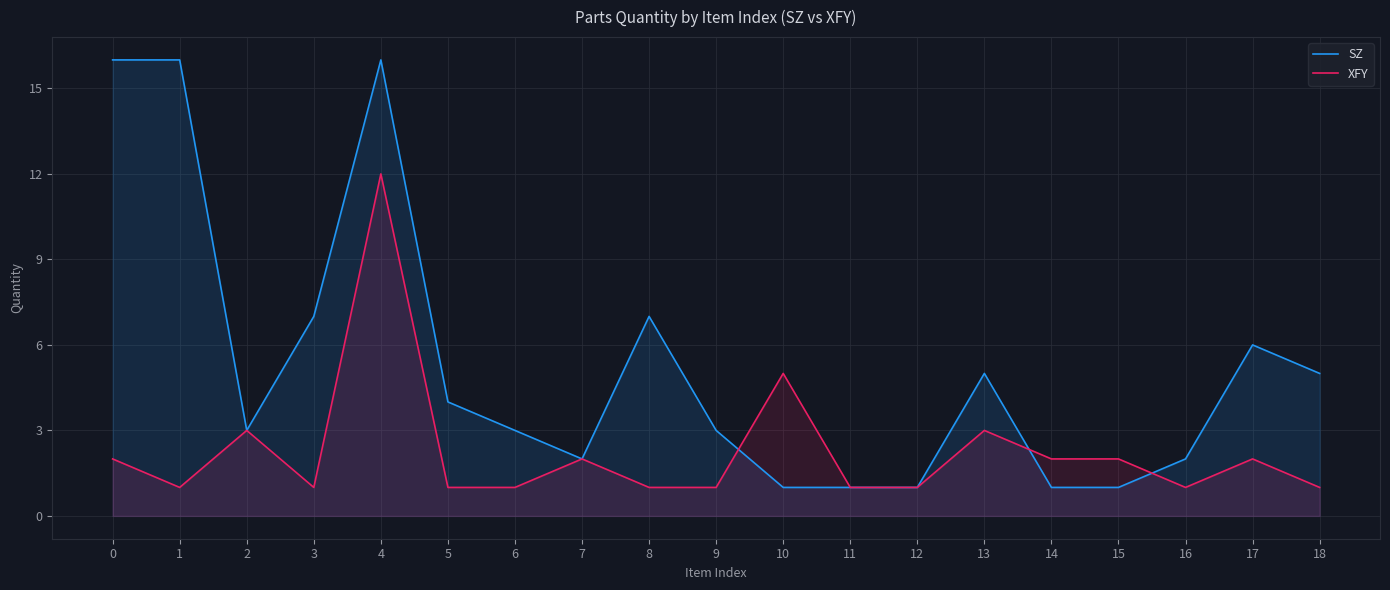

Reading right to left, extract all data points from this chart.

SZ: 18=5	17=6	16=2	15=1	14=1	13=5	12=1	11=1	10=1	9=3	8=7	7=2	6=3	5=4	4=16	3=7	2=3	1=16	0=16
XFY: 18=1	17=2	16=1	15=2	14=2	13=3	12=1	11=1	10=5	9=1	8=1	7=2	6=1	5=1	4=12	3=1	2=3	1=1	0=2